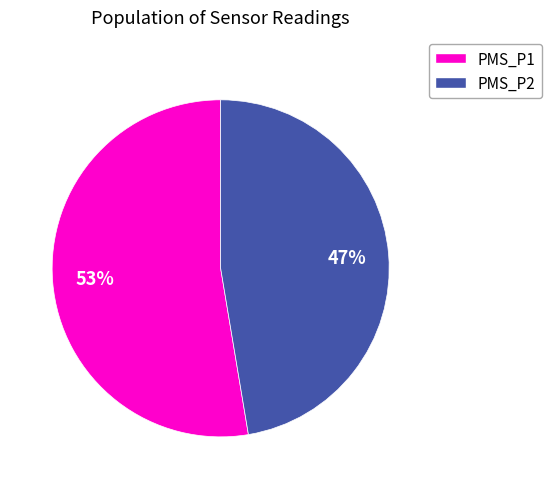

What is the largest slice in the pie chart?

PMS_P1